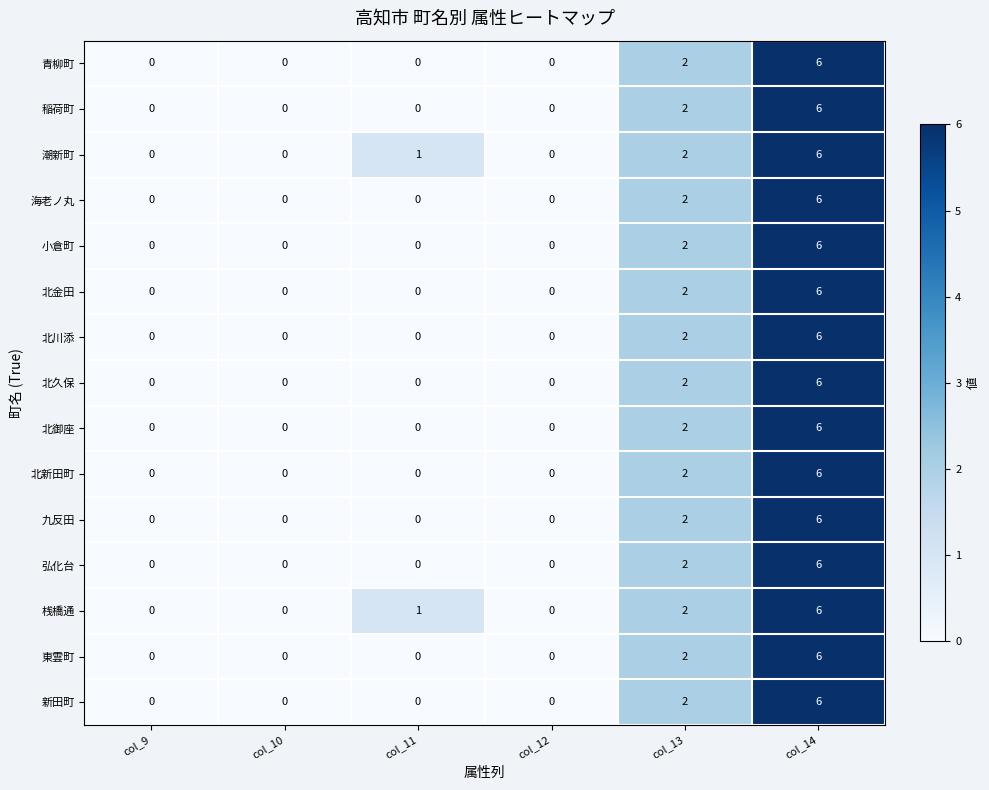

How many categories are shown in the chart?

6